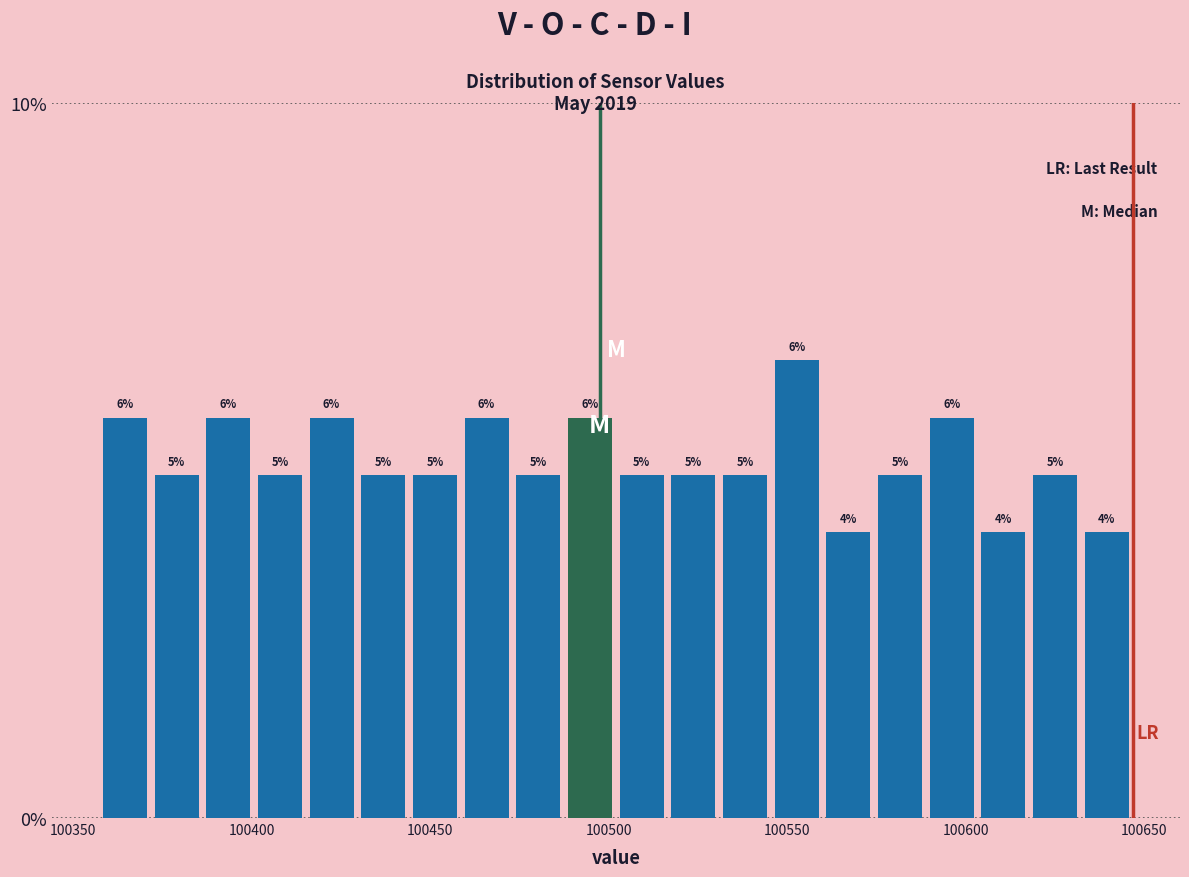

Read against the x-axis, roughly where is the centre of the tallest bar?

100555